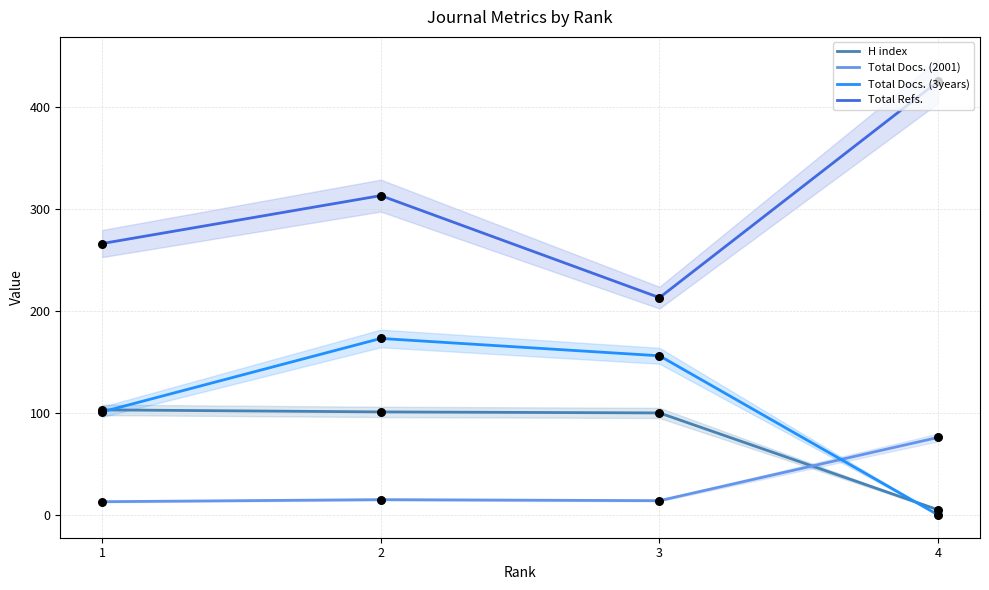

What are all the series names shown in the legend?

H index, Total Docs. (2001), Total Docs. (3years), Total Refs.